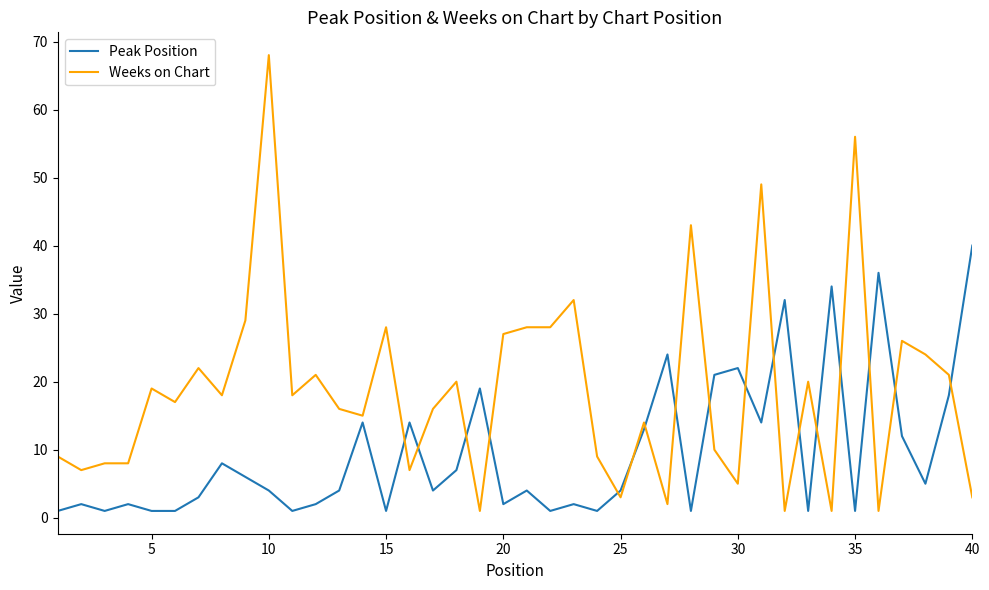

List the series in order of their overall mean, highest first.

Weeks on Chart, Peak Position